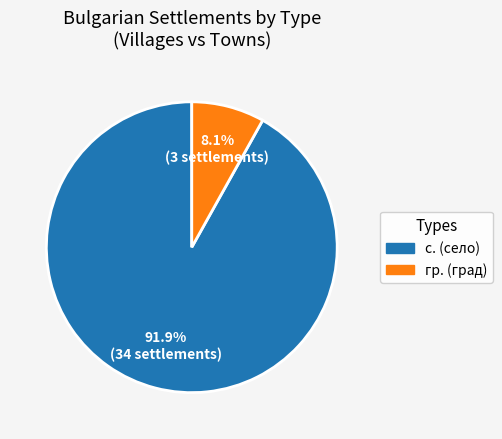

Is there any slice that represents more than half of the pie?

Yes